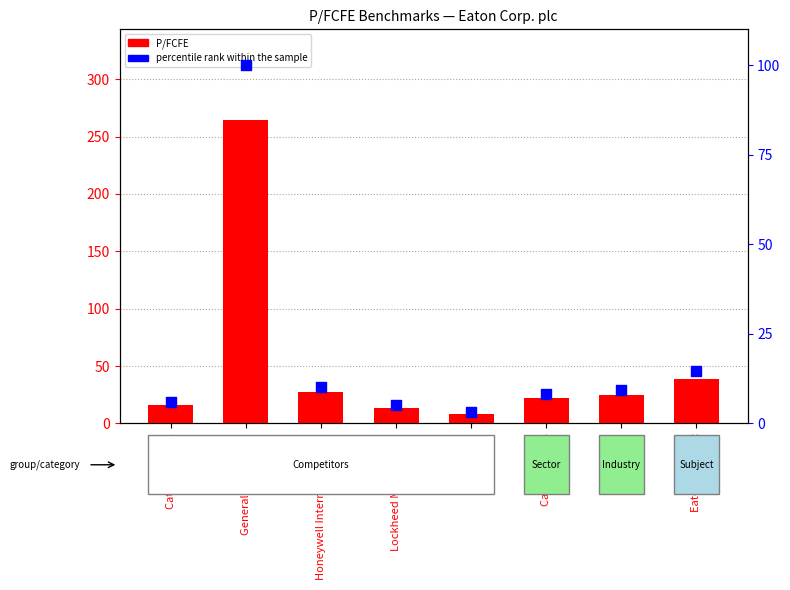

Which series has the largest total across all categories?

P/FCFE